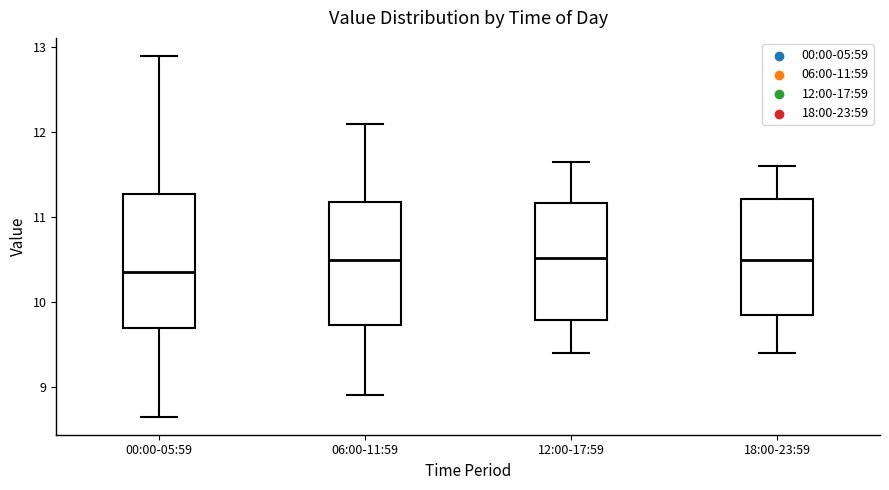

Which box has the lowest median line?

00:00-05:59